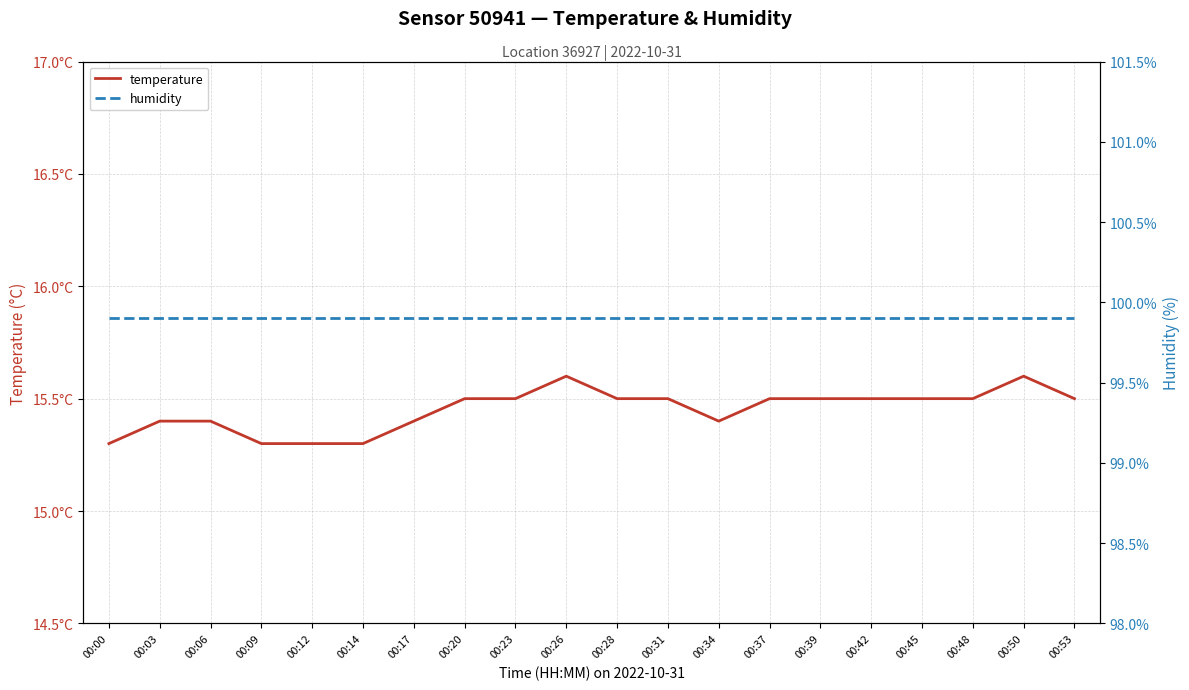

Does the chart have visible grid lines?

Yes